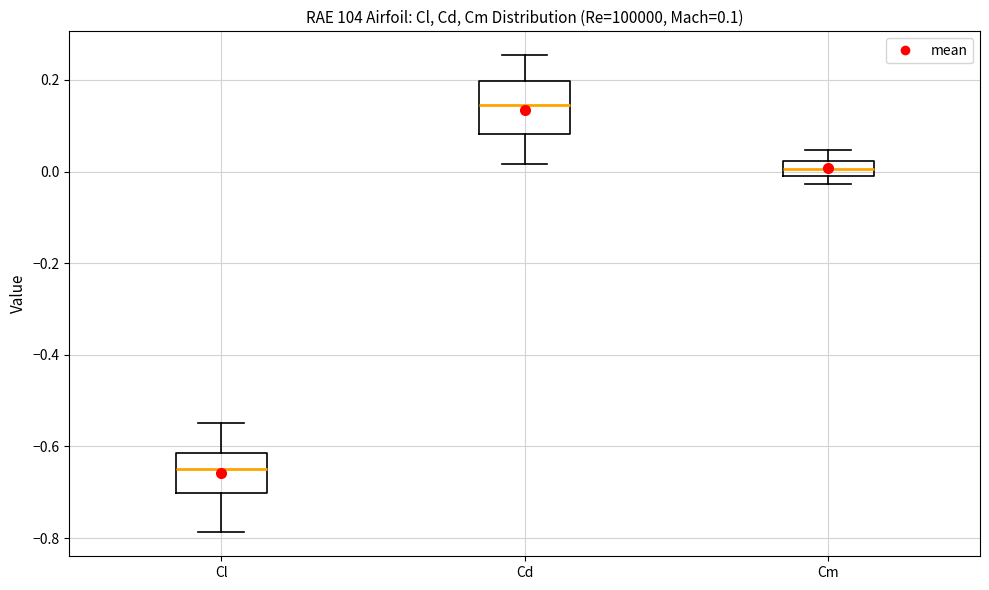

Which box has the lowest median line?

Cl